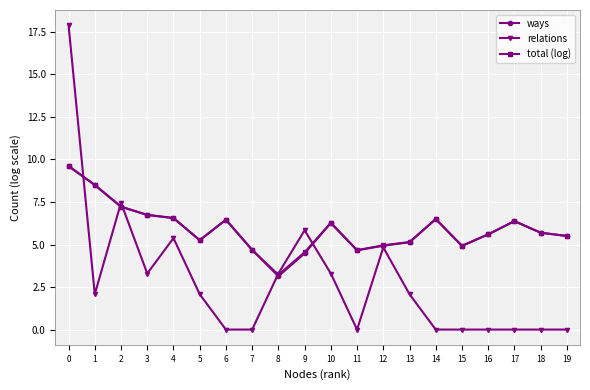

What is the sum of all total (log) values?

118.4